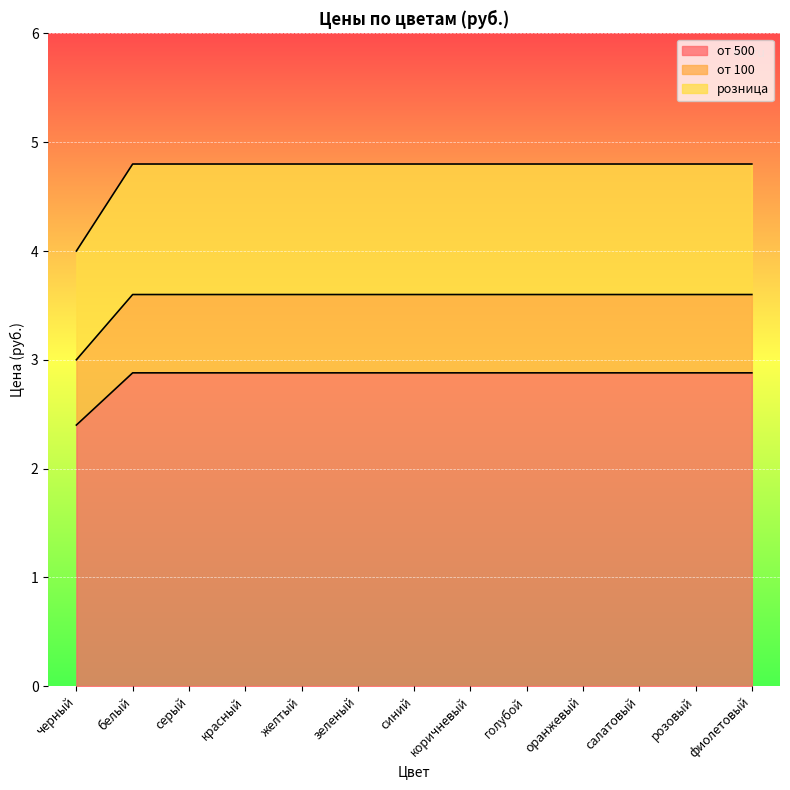

What is the label of the 1st point from the right?

фиолетовый